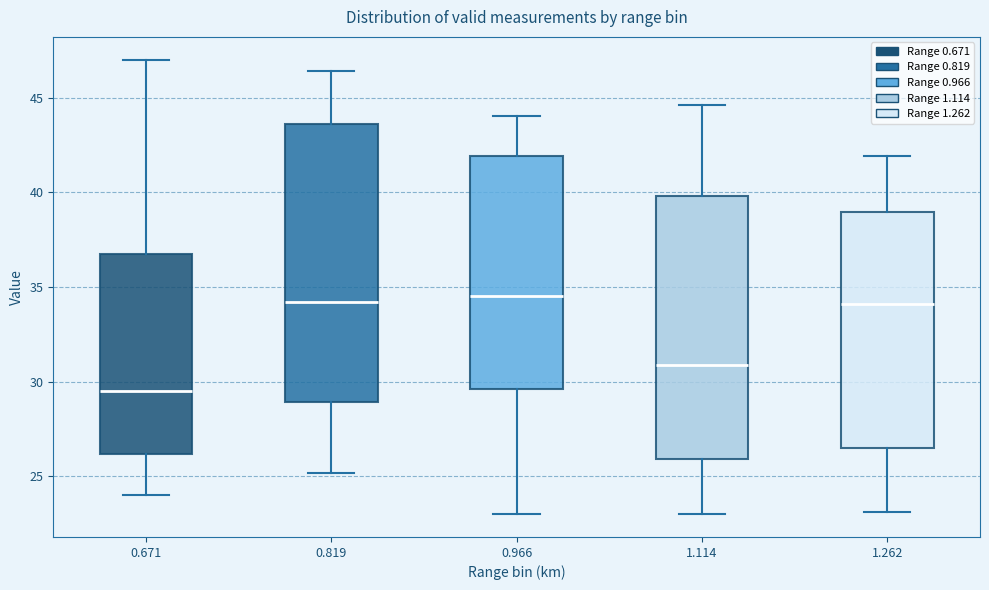

Which box has the lowest median line?

0.671